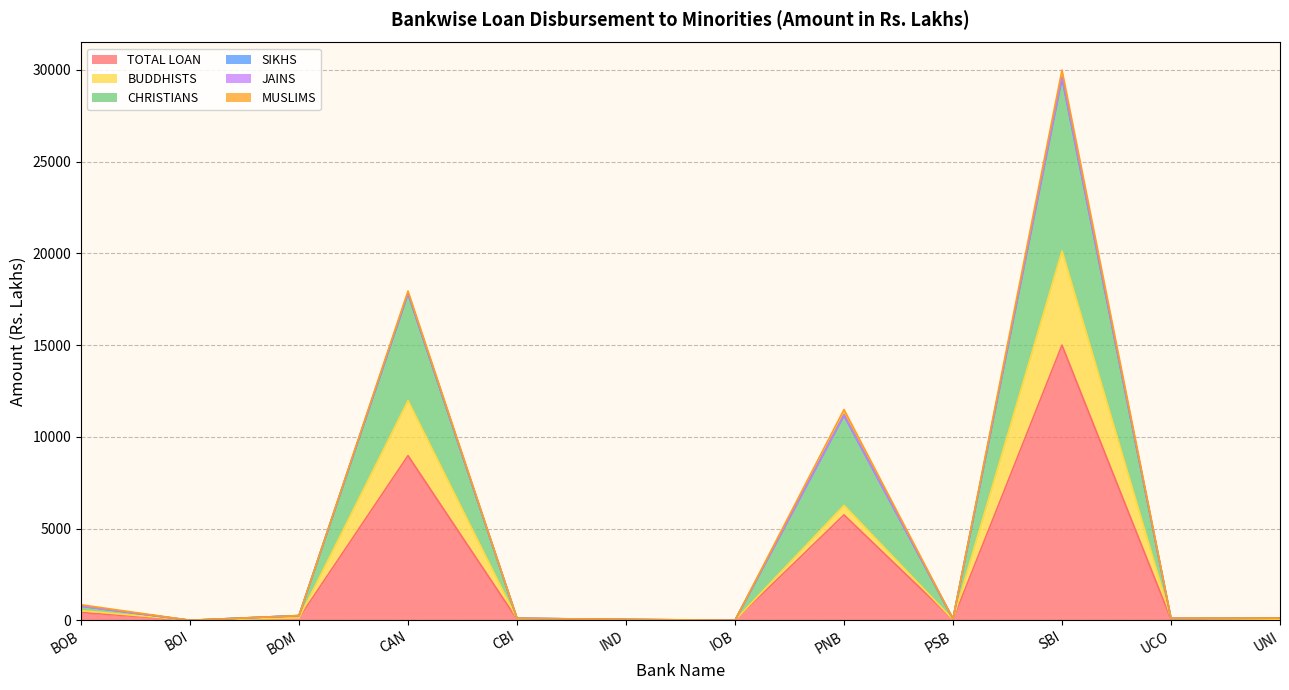

Is it true that TOTAL LOAN equals 3931.2 at SBI?

False